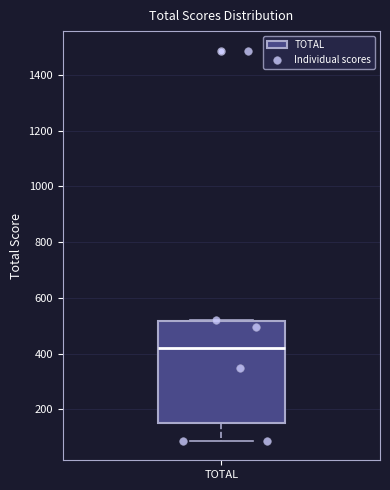

Where is the upper edge of the box for TOTAL on the y-axis? The values are not printed on the chart, so give them approximately, as read against the axis.

520